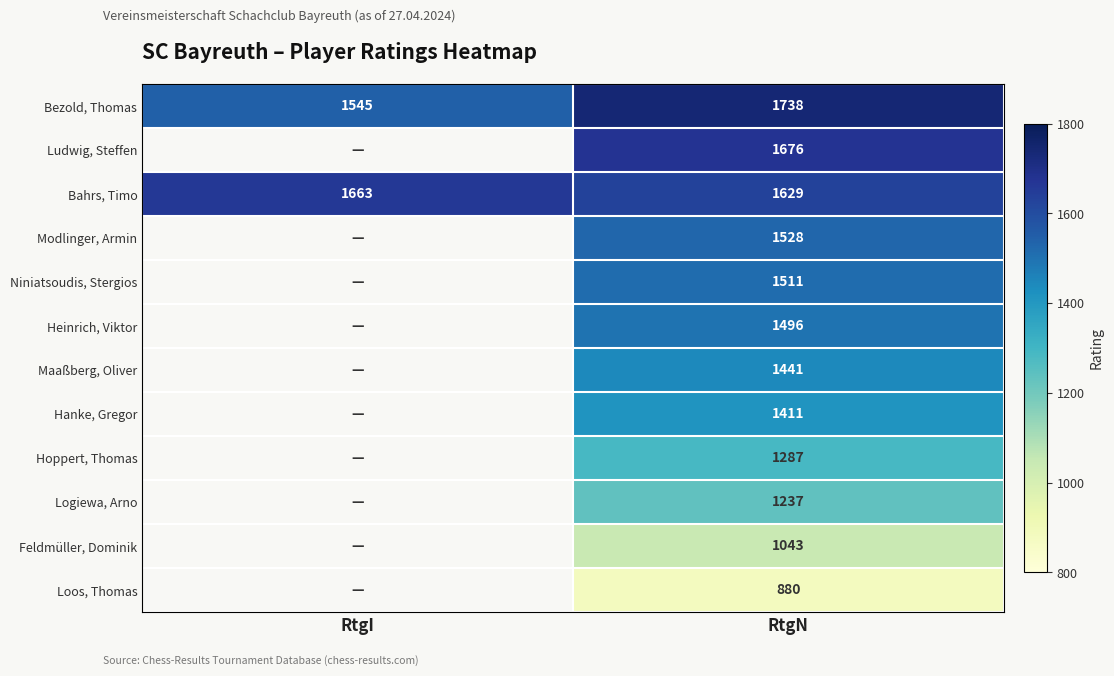

The Hanke, Gregor series shows 1411 at RtgN. True or false?

True